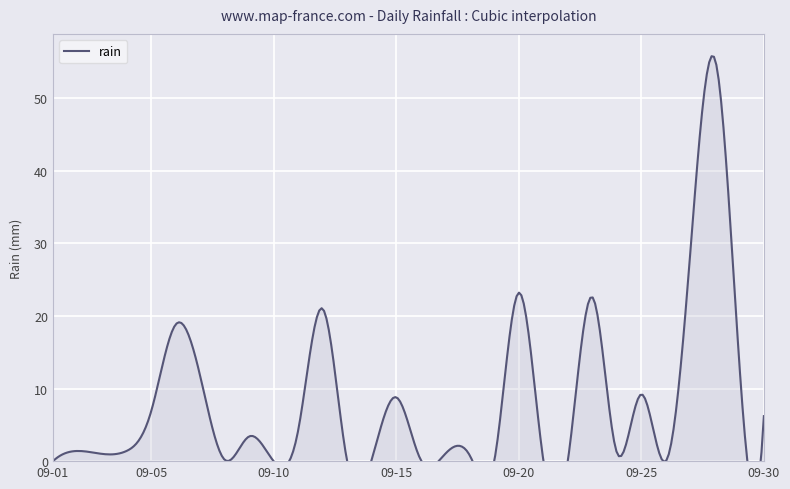

List the labels in order of value, largest first.

2012-09-28, 2012-09-27, 2012-09-20, 2012-09-23, 2012-09-12, 2012-09-06, 2012-09-29, 2012-09-07, 2012-09-25, 2012-09-15, 2012-09-05, 2012-09-30, 2012-09-11, 2012-09-09, 2012-09-02, 2012-09-04, 2012-09-24, 2012-09-03, 2012-09-17, 2012-09-18, 2012-09-08, 2012-09-14, 2012-09-16, 2012-09-21, 2012-09-01, 2012-09-10, 2012-09-13, 2012-09-19, 2012-09-22, 2012-09-26